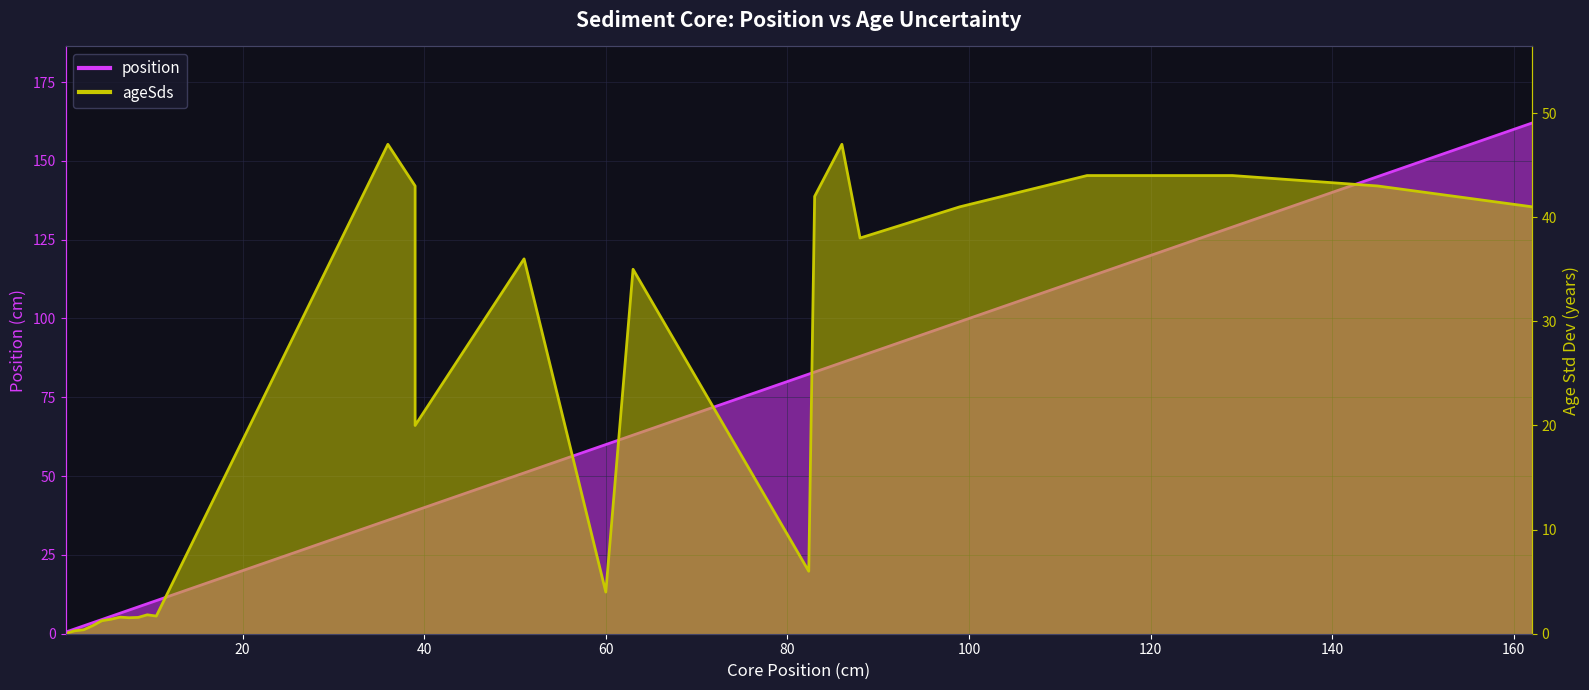

Reading right to left, what are all the values shown in this chart?

position: 162=162.0	145=145.0	129=129.0	113=113.0	99=99.0	88=88.0	86=86.0	83=83.0	82.35=82.3	63=63.0	60=60.0	51=51.0	39=39.0	39=39.0	39=39.0	36=36.0	10.5=10.5	9.5=9.5	8.5=8.5	7.5=7.5	6.5=6.5	5.5=5.5	4.5=4.5	3.5=3.5	2.5=2.5	1.5=1.5	0.5=0.5
ageSds: 162=41.0	145=43.0	129=44.0	113=44.0	99=41.0	88=38.0	86=47.0	83=42.0	82.35=6.0	63=35.0	60=4.0	51=36.0	39=20.0	39=20.0	39=43.0	36=47.0	10.5=1.7	9.5=1.8	8.5=1.6	7.5=1.5	6.5=1.6	5.5=1.4	4.5=1.2	3.5=0.8	2.5=0.4	1.5=0.3	0.5=0.0